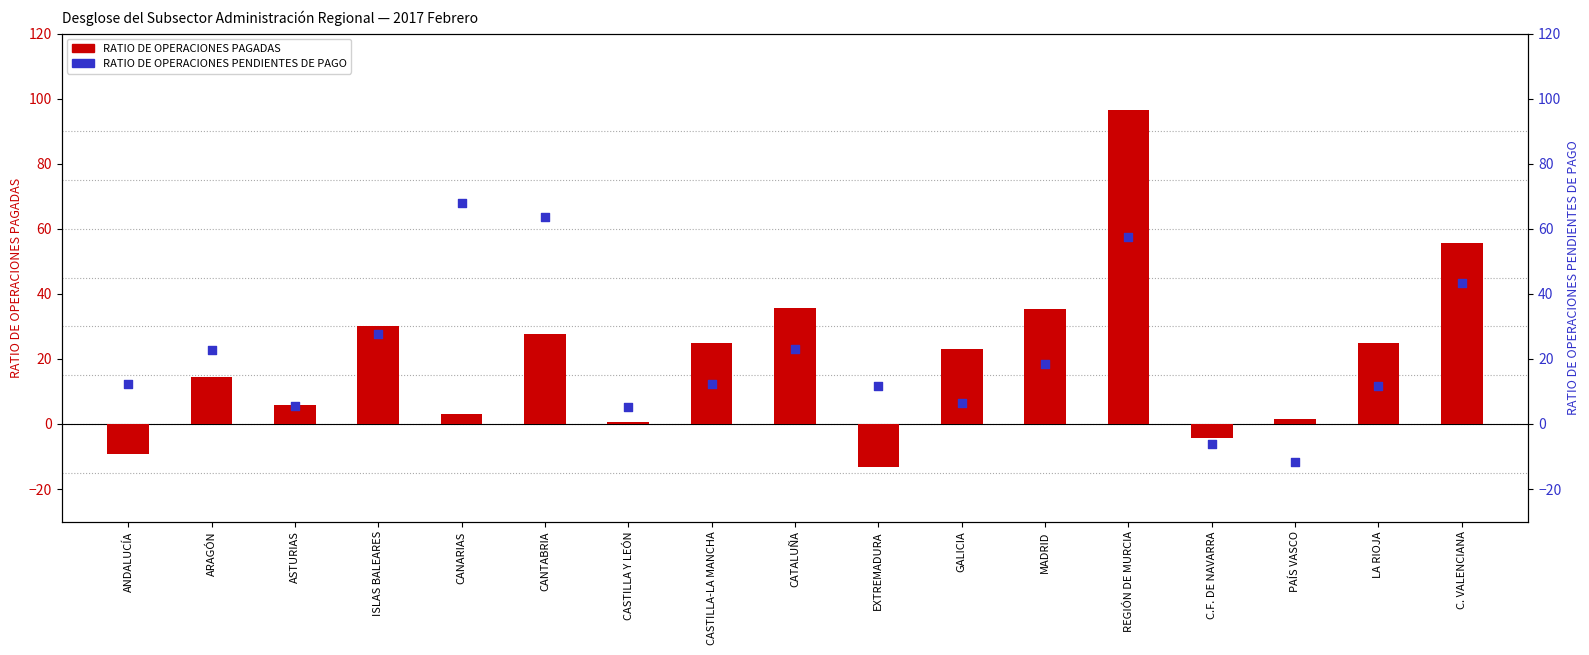

What are all the series names shown in the legend?

RATIO DE OPERACIONES PAGADAS, RATIO DE OPERACIONES PENDIENTES DE PAGO